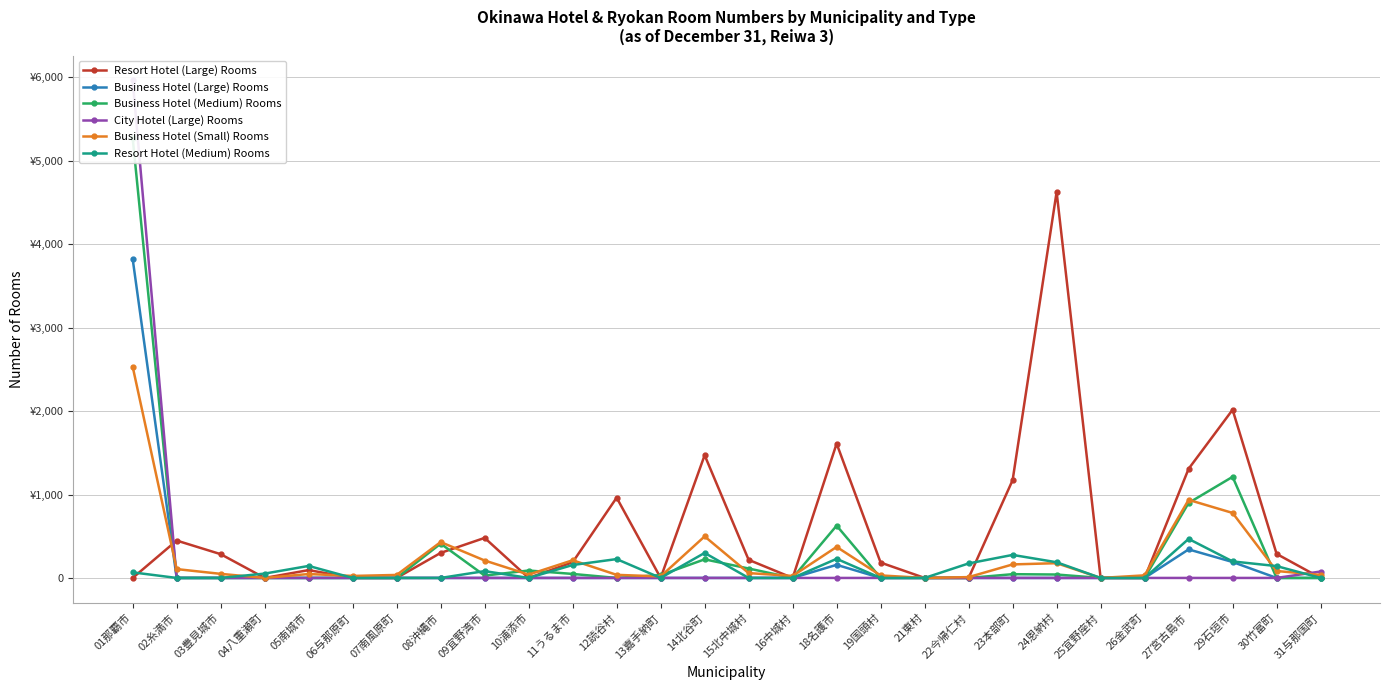

What is the label of the 6th point from the left?

06与那原町